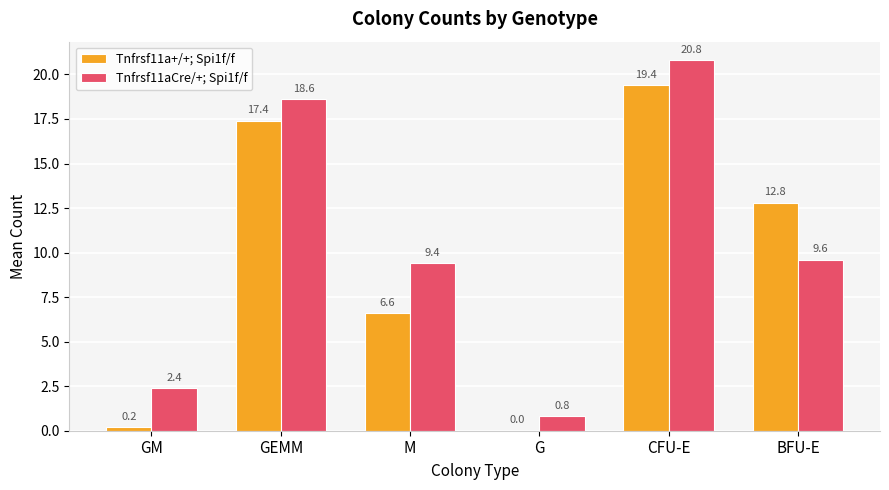

Reading left to right, transcribe all the data shown in this chart.

Tnfrsf11a+/+; Spi1f/f: GM=0.2	GEMM=17.4	M=6.6	G=0.0	CFU-E=19.4	BFU-E=12.8
Tnfrsf11aCre/+; Spi1f/f: GM=2.4	GEMM=18.6	M=9.4	G=0.8	CFU-E=20.8	BFU-E=9.6